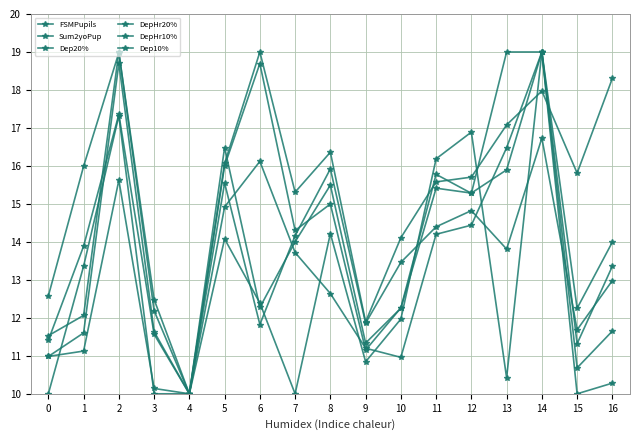

After their last crossing, which series has the higher values: Sum2yoPup or DepHr20%?

DepHr20%